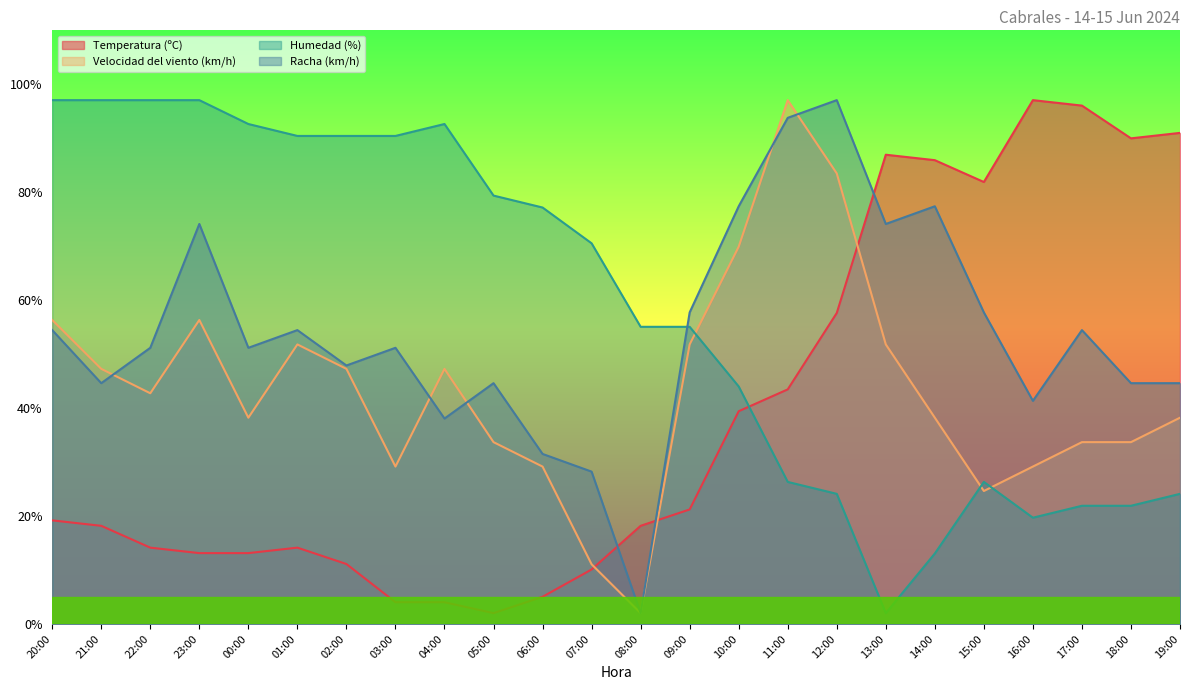

After their last crossing, which series has the higher values: Humedad (%) or Velocidad del viento (km/h)?

Velocidad del viento (km/h)